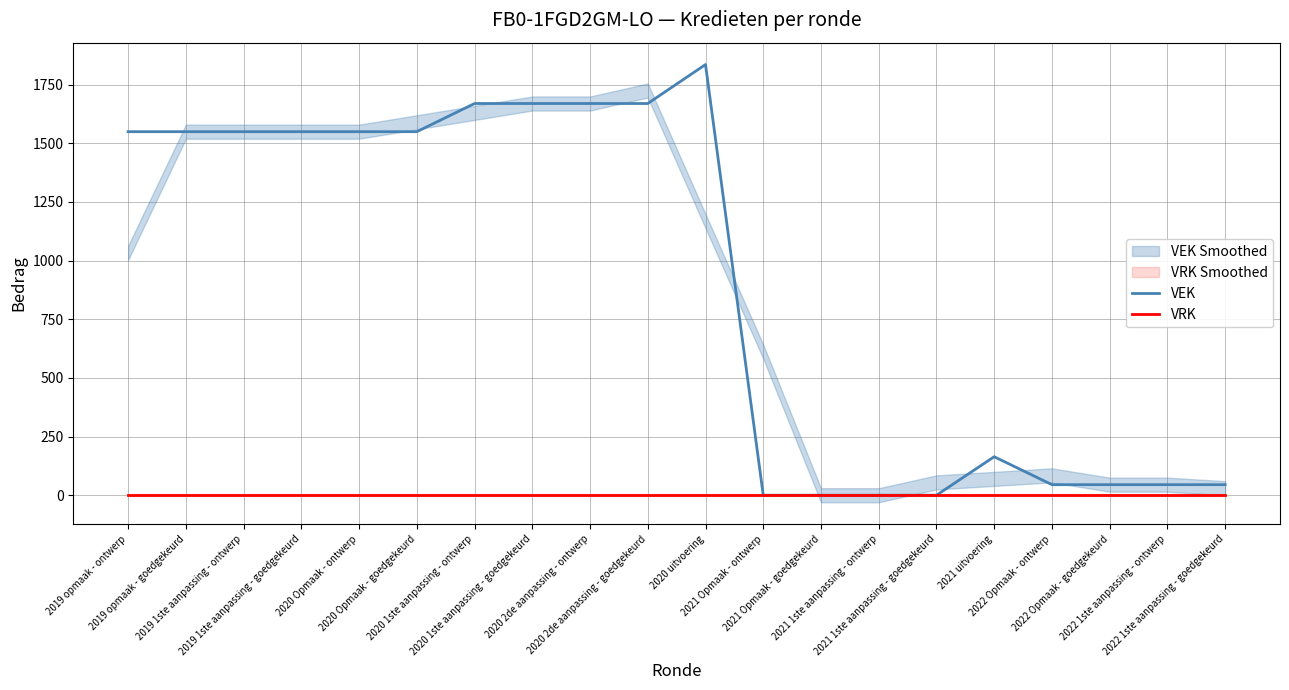

What is the total value across all series at 2019 opmaak - goedgekeurd?

1549